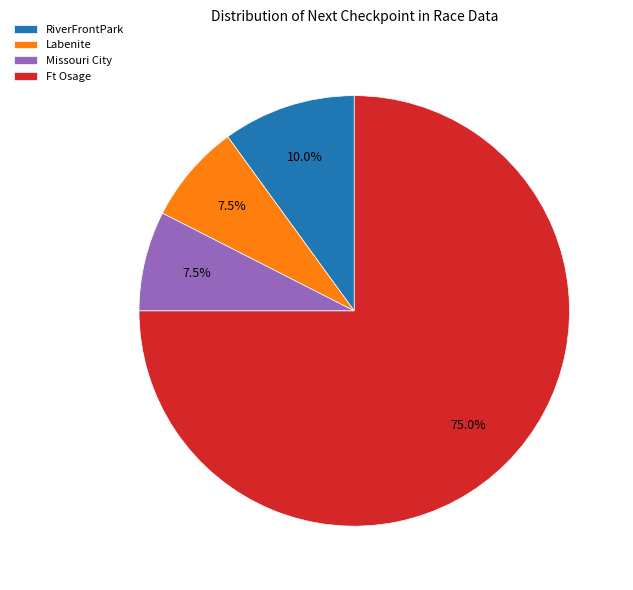

Is there any slice that represents more than half of the pie?

Yes